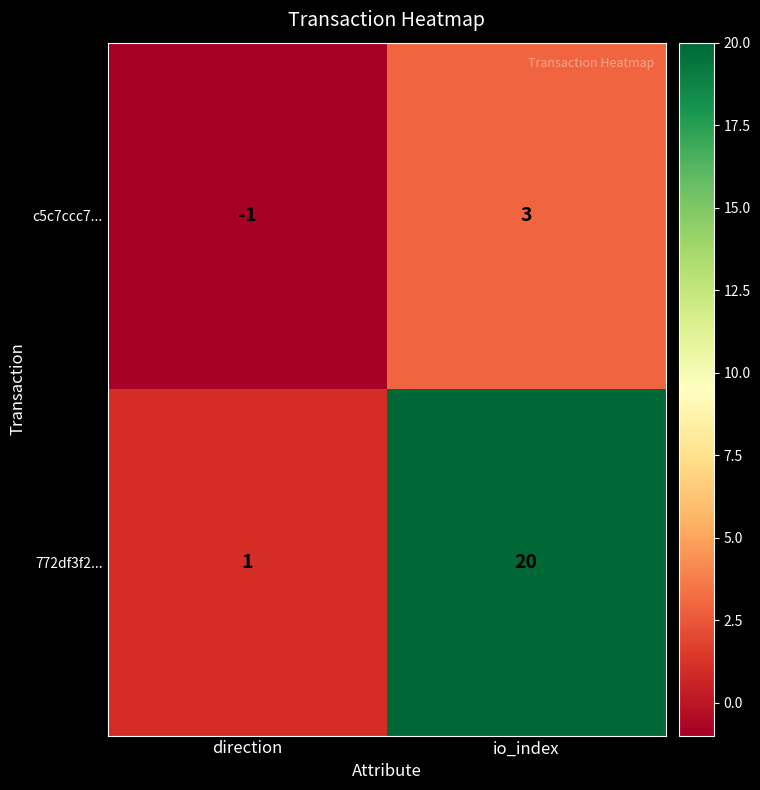

Count the number of categories in the chart.

2